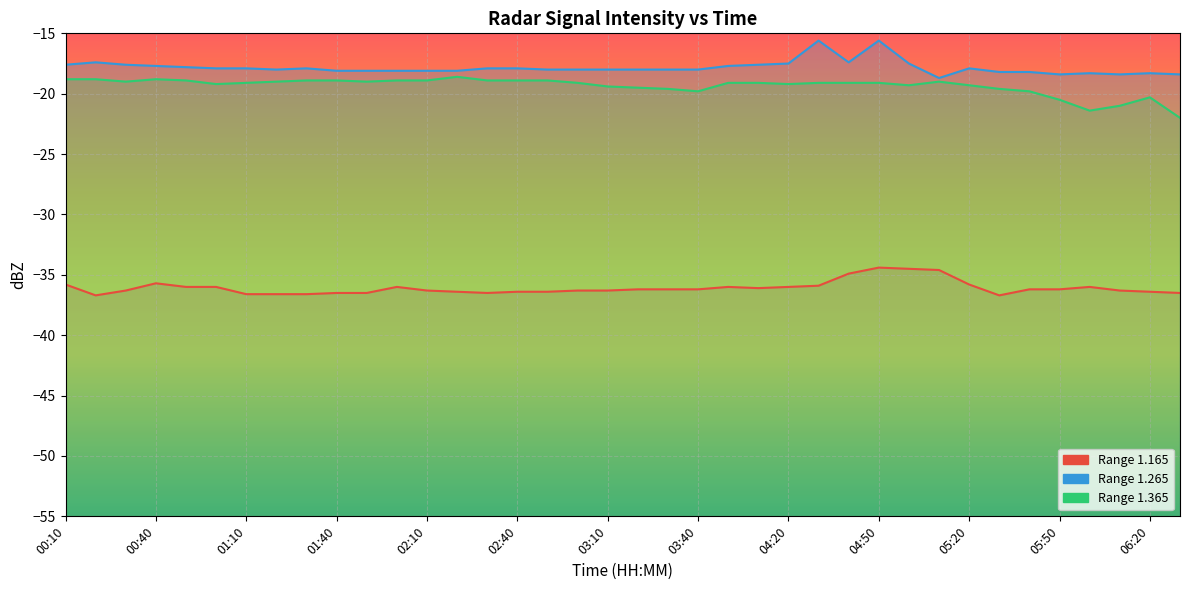

Which series has the widest spread of values?

1.365